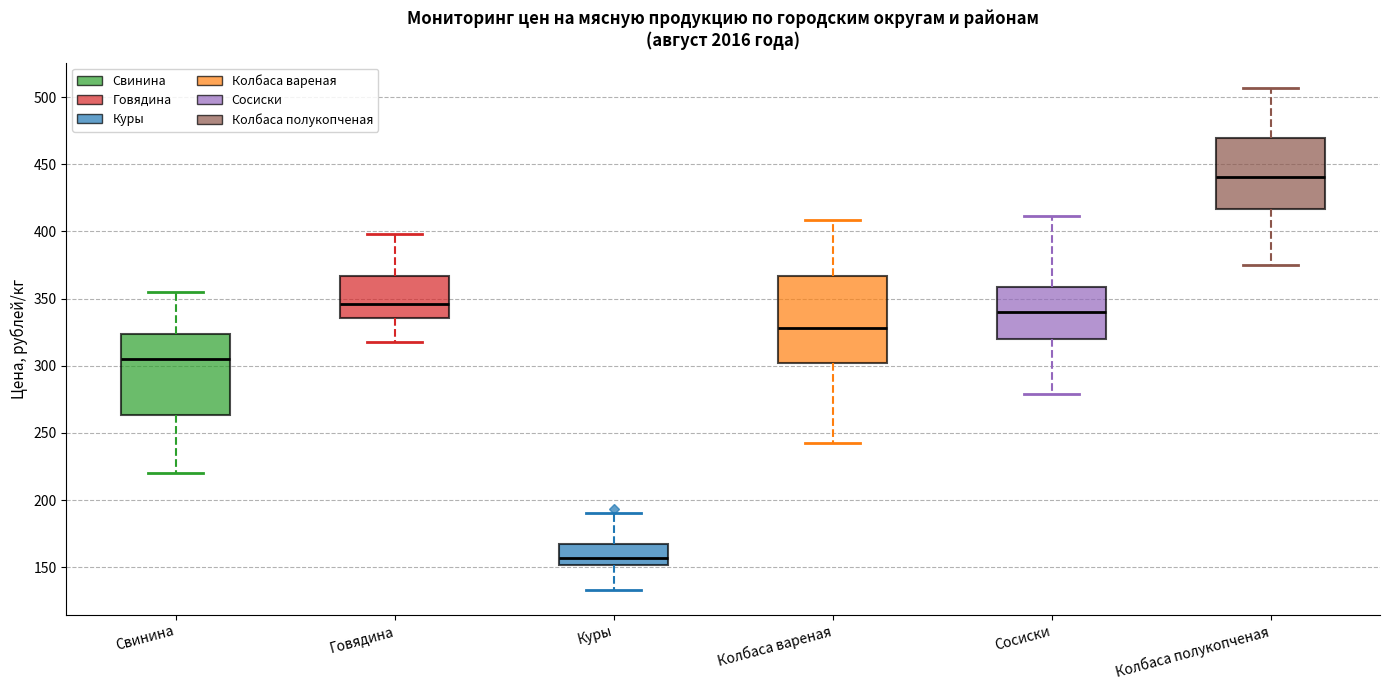

Which box's median line is the lowest?

Куры